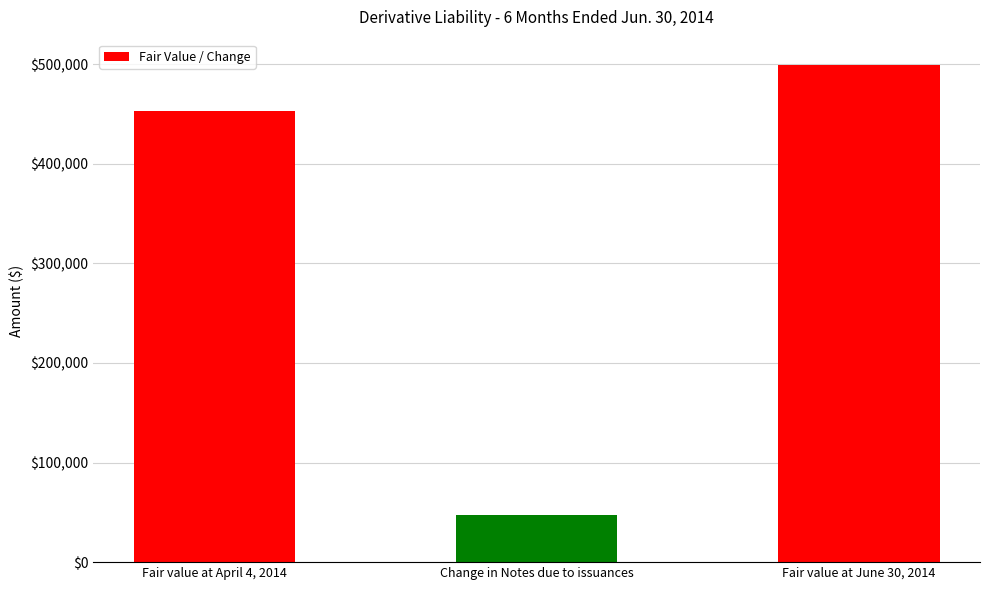

At which label is the value closest to 273414?

Fair value at April 4, 2014